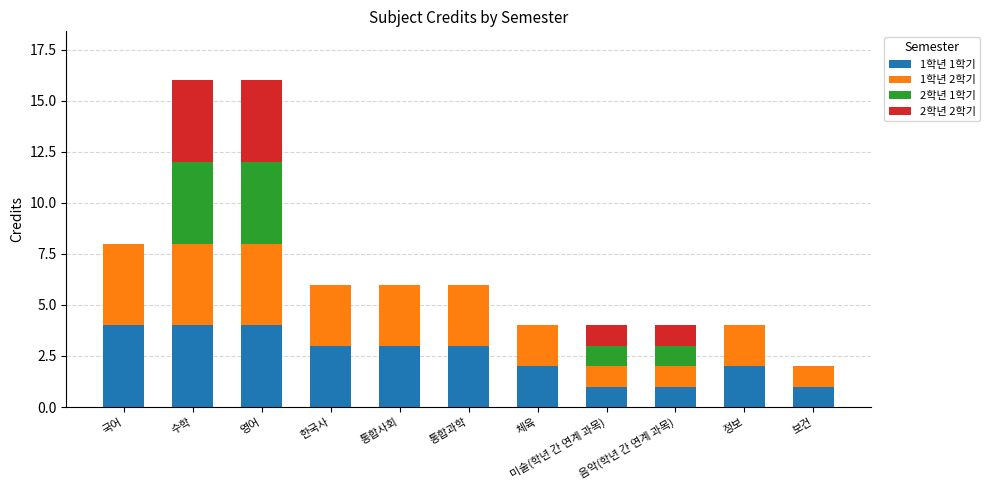

True or false: 1학년 1학기 has a value of 3 at 통합과학.

True